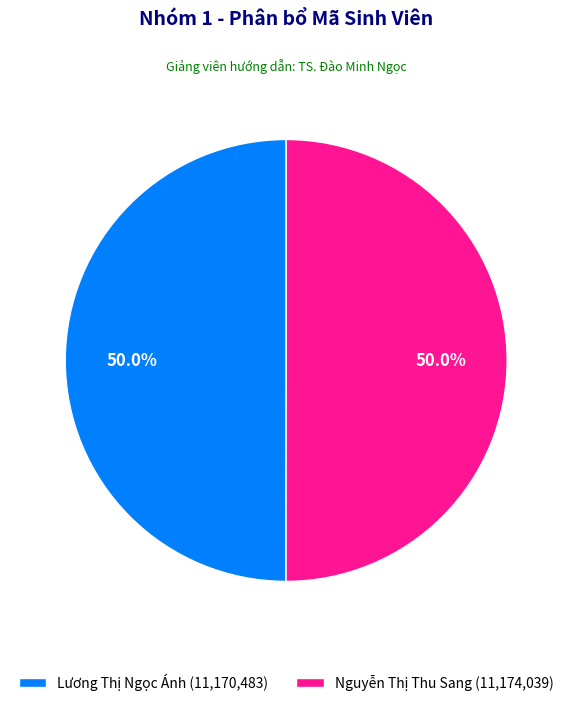

Is it true that Nguyễn Thị Thu Sang is 62% of the pie?

False